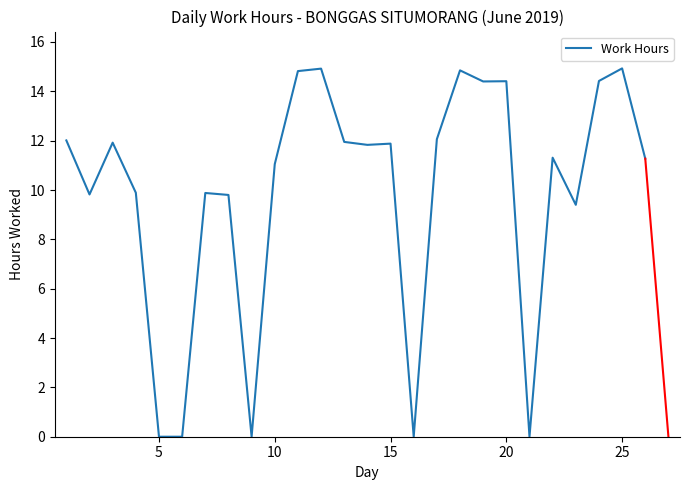

What is the maximum value shown in the chart?

14.9